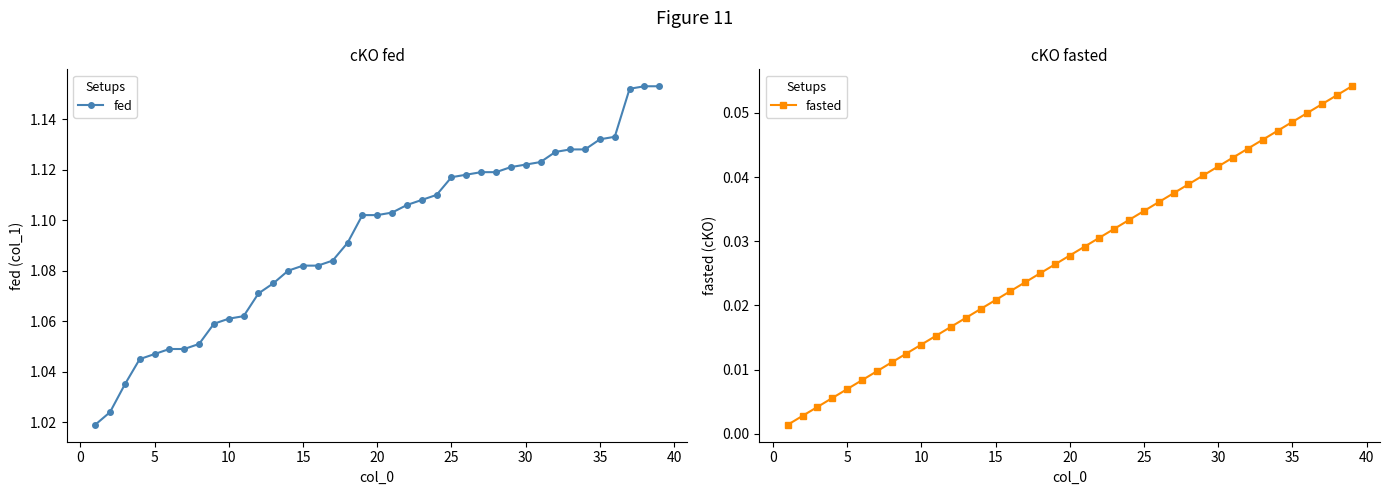

What is the sum of all fed values?

42.6